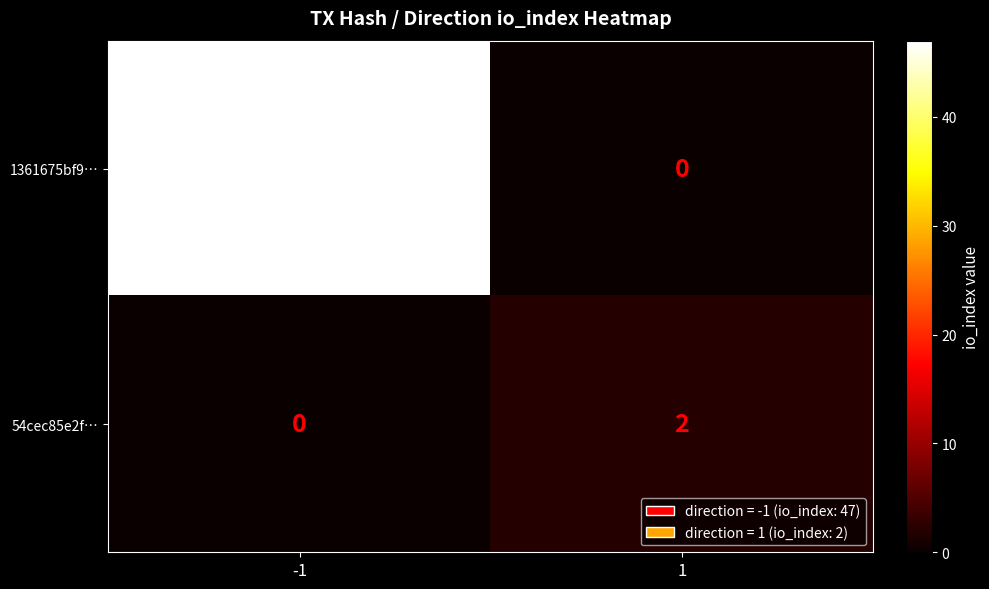

Reading left to right, list all the values displayed in this chart.

1361675bf9…: -1=47	1=0
54cec85e2f…: -1=0	1=2